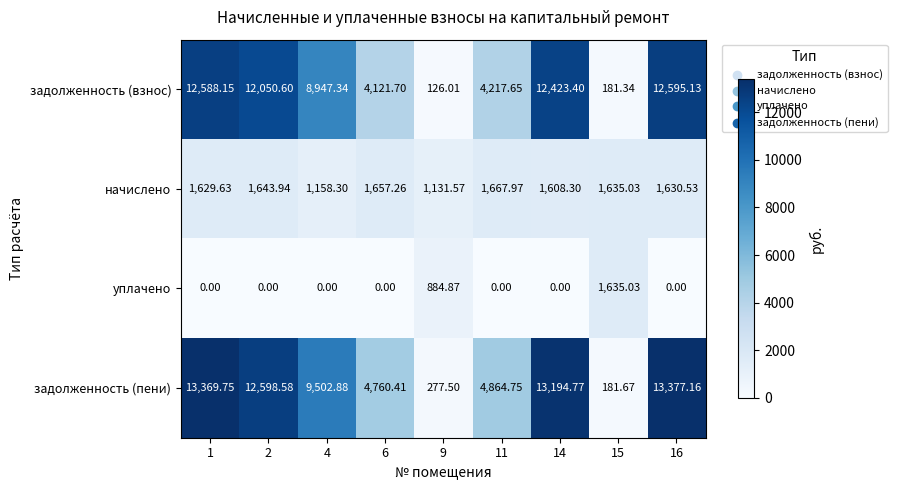

What is the spread (max minus min) of values at 4?

9502.9